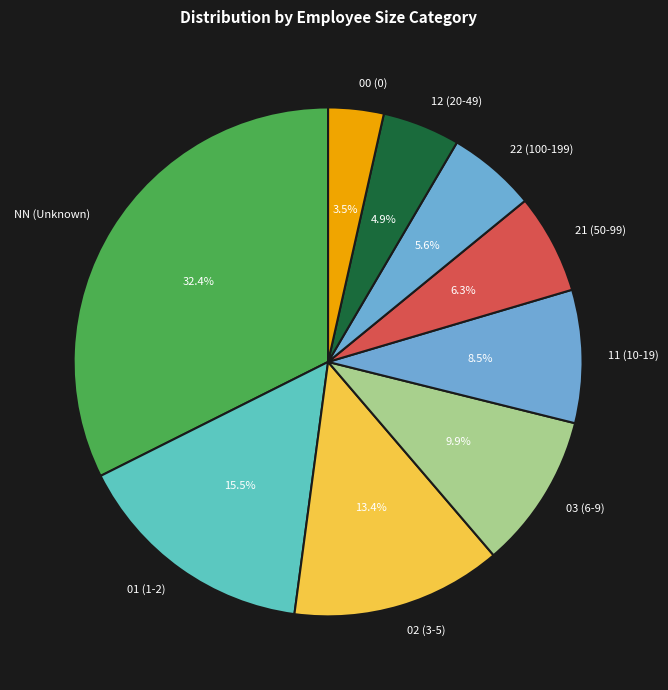

Do 00 and 02 together represent more than half of the pie?

No